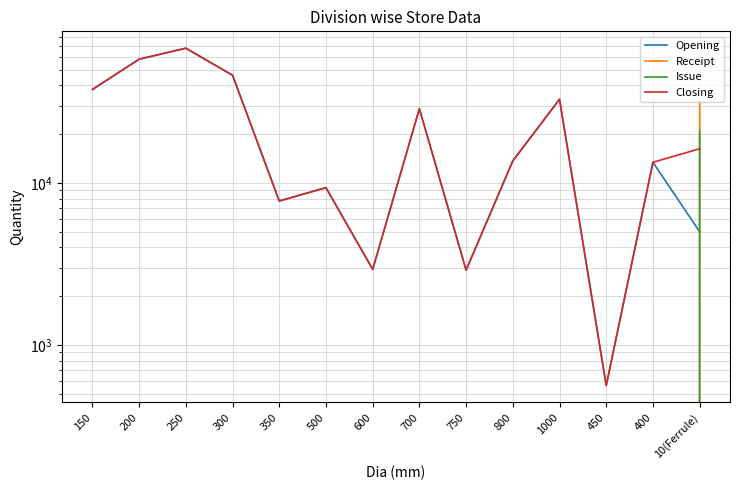

True or false: Receipt has more than 1 points higher than both neighbors.

False